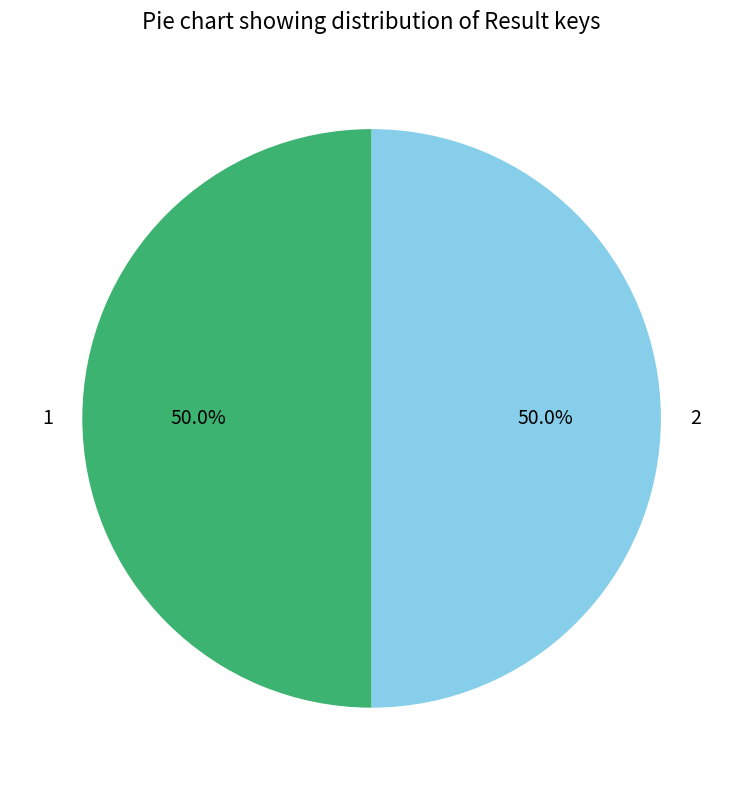

Approximately how many times larger is the value at 1 compared to 2?

1.0